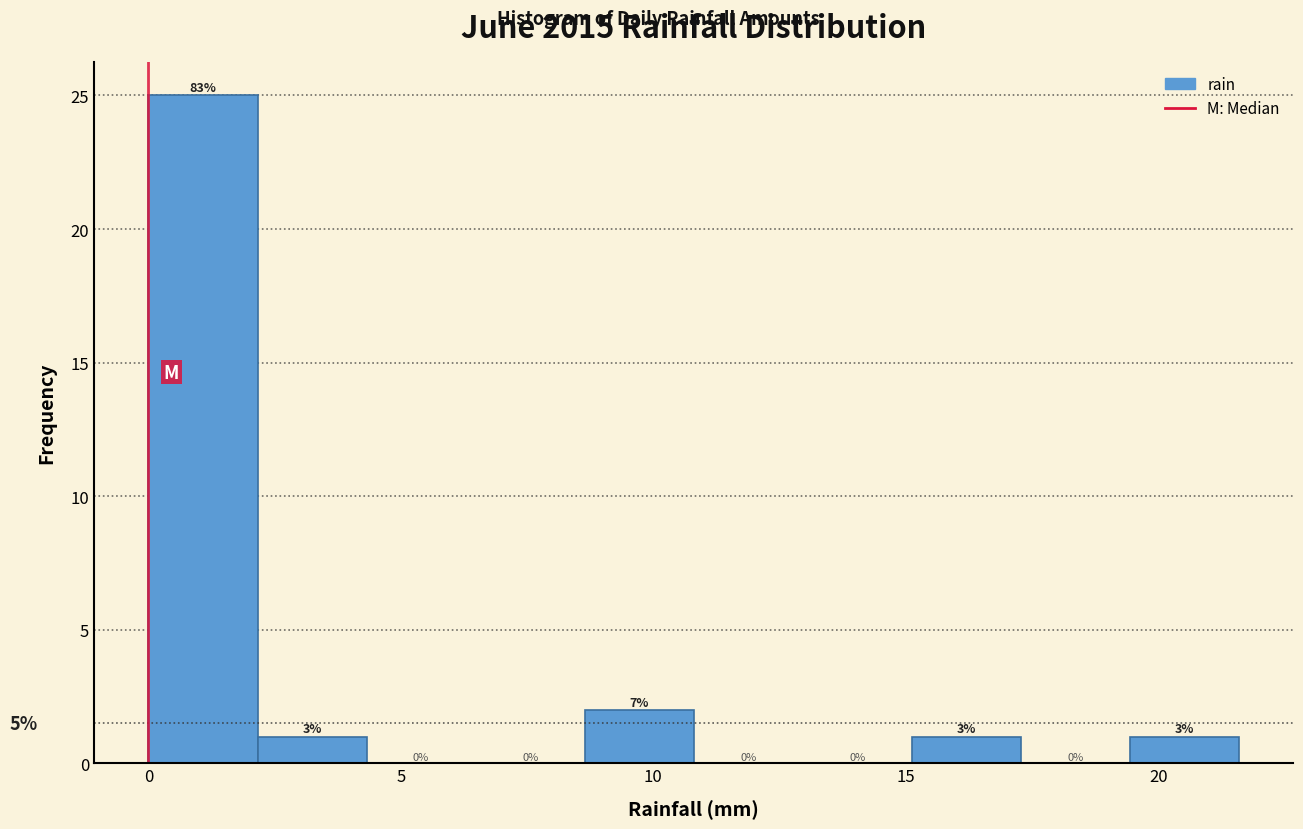

Which range on the x-axis has the tallest bar?

0.0 to 2.0